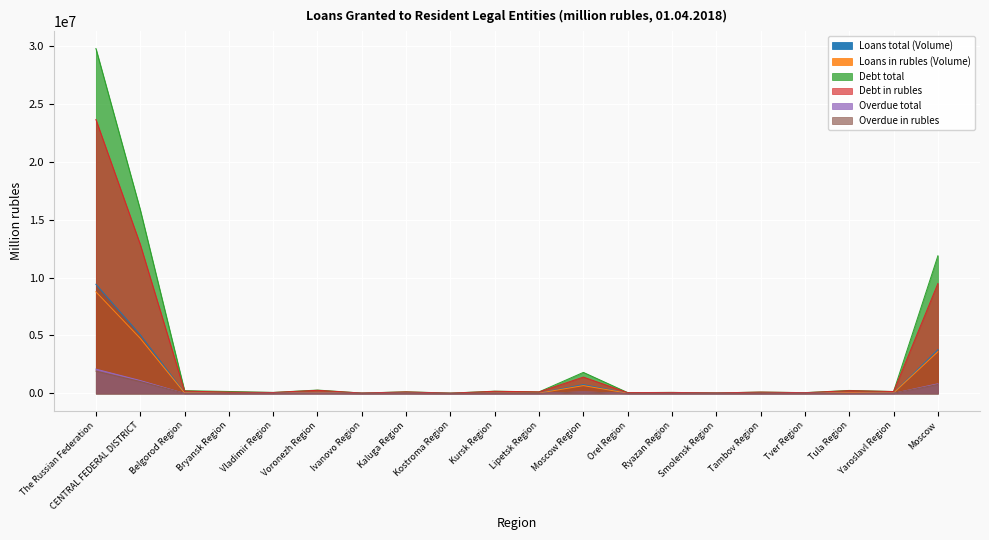

What is the spread (max minus min) of values at Moscow Region?

1694266